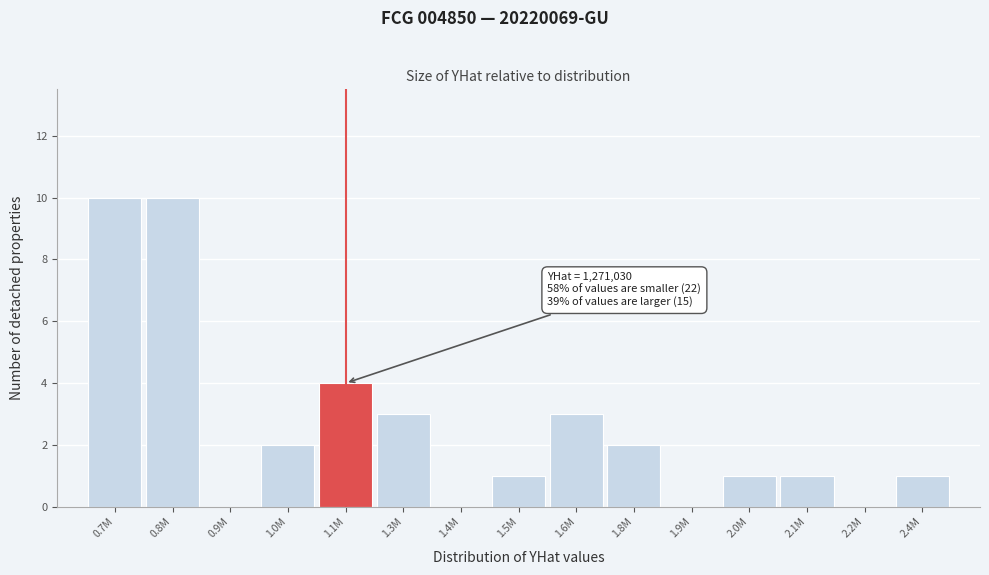

Reading left to right, what are all the values shown in this chart?

0.7M=10	0.8M=10	0.9M=0	1.0M=2	1.1M=4	1.3M=3	1.4M=0	1.5M=1	1.6M=3	1.8M=2	1.9M=0	2.0M=1	2.1M=1	2.2M=0	2.4M=1